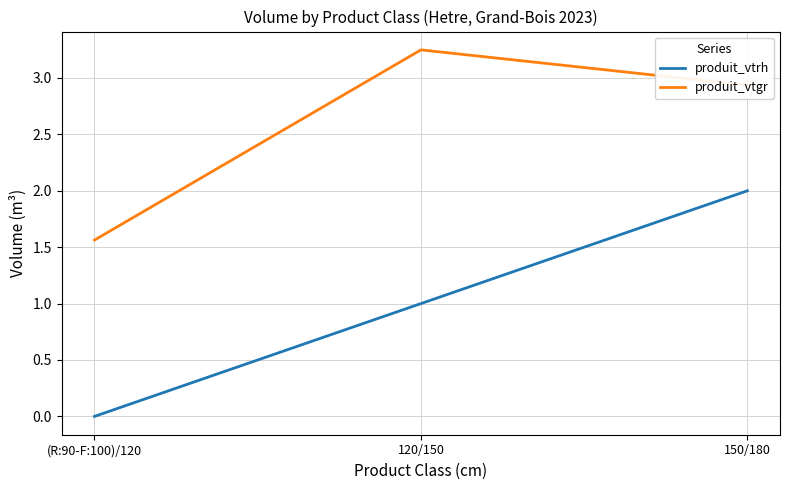

The produit_vtrh series shows 0.3 at 120/150. True or false?

False